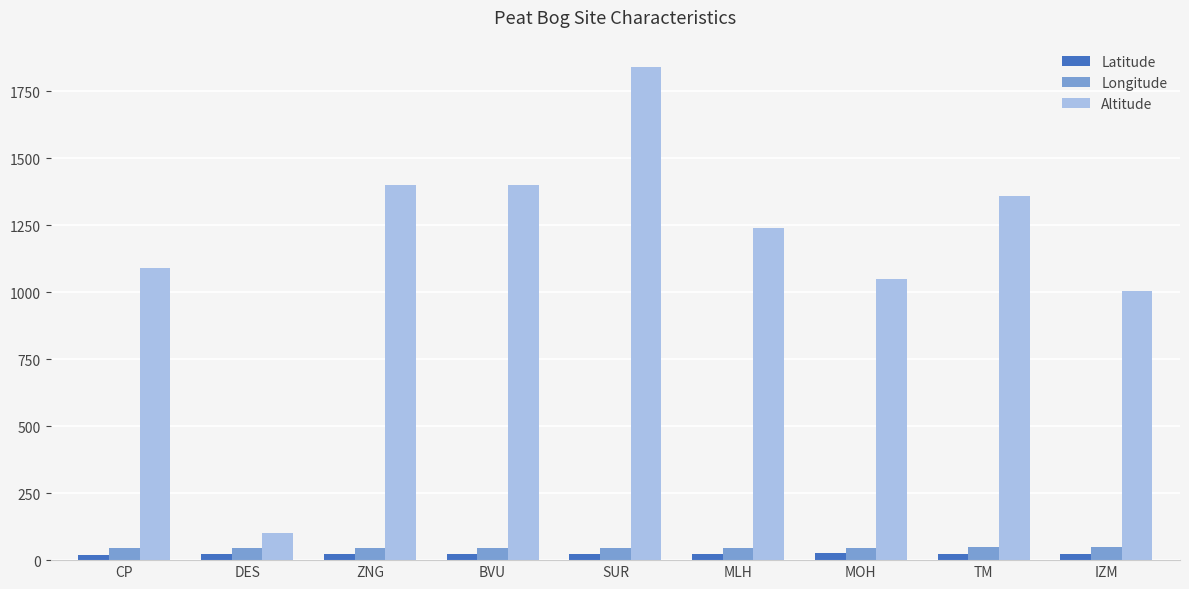

What is the greatest value displayed?

1840.0